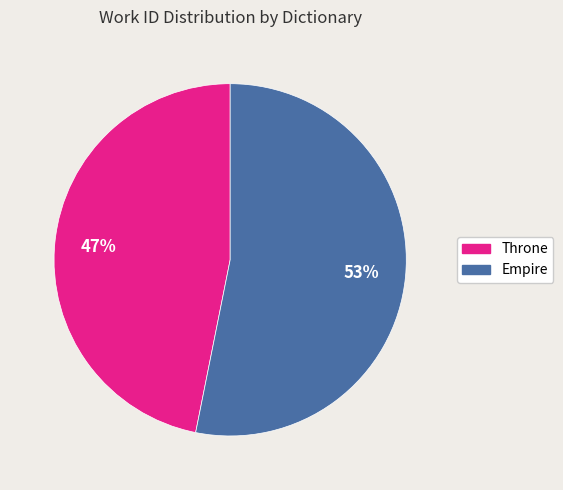

Approximately how many times larger is the value at Empire compared to Throne?

1.1